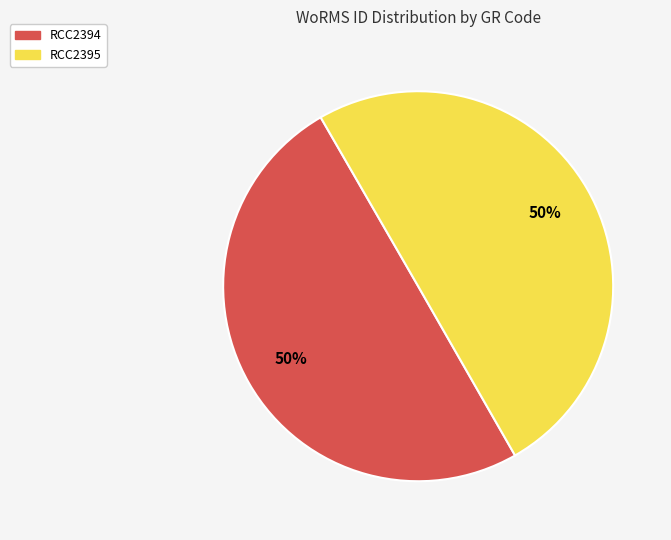

Approximately how many times larger is the value at RCC2395 compared to RCC2394?

1.0